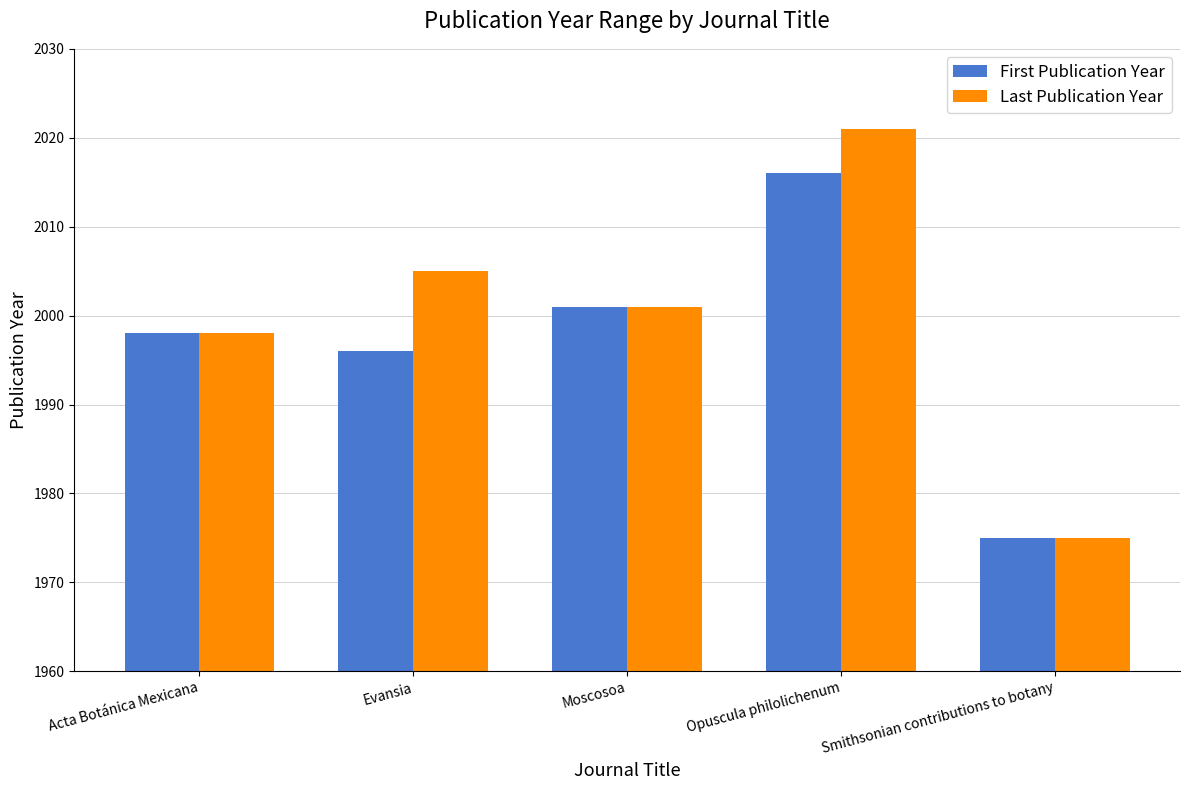

Which series has the widest spread of values?

Last Publication Year